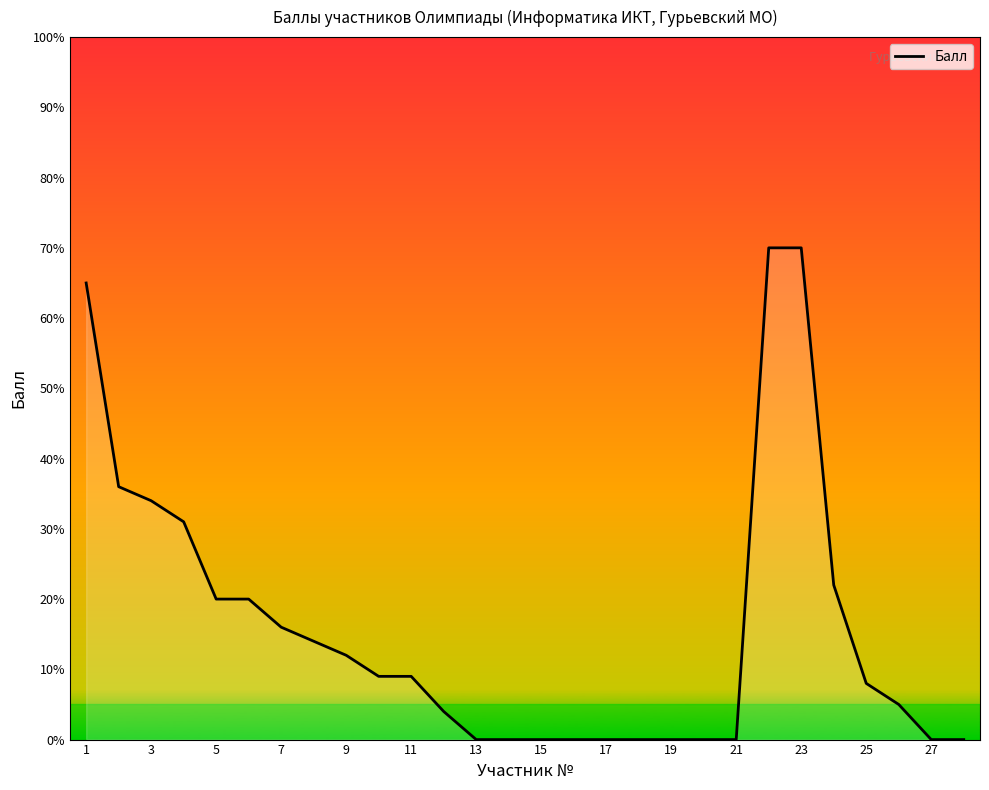

Count the number of data series in this chart.

1